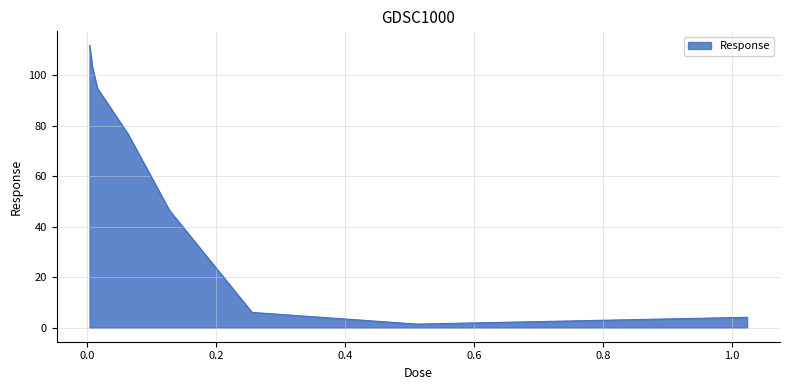

What is the greatest value displayed?

111.9